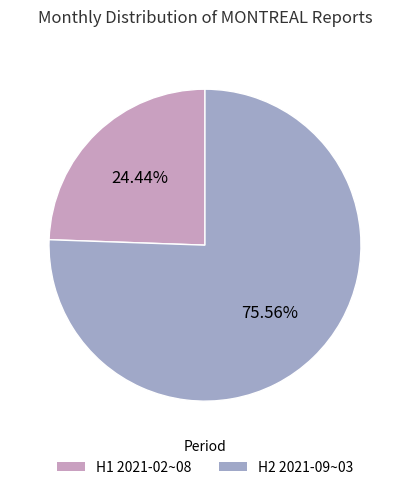

Does any single category account for the majority?

Yes